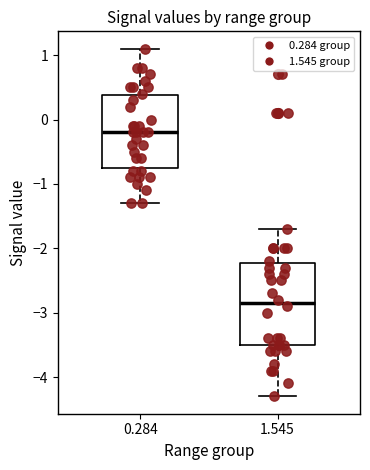

Reading left to right, transcribe this box plot: for each box, give where its median line is, the range the box spans, and where its two whiskers end, as read against the y-axis. The values are not printed on the chart, so give them approximately, as read against the axis.

0.284: median -0.2, box -0.7 to 0.4, whiskers -1.3 to 1.1
1.545: median -2.8, box -3.5 to -2.2, whiskers -4.3 to -1.7